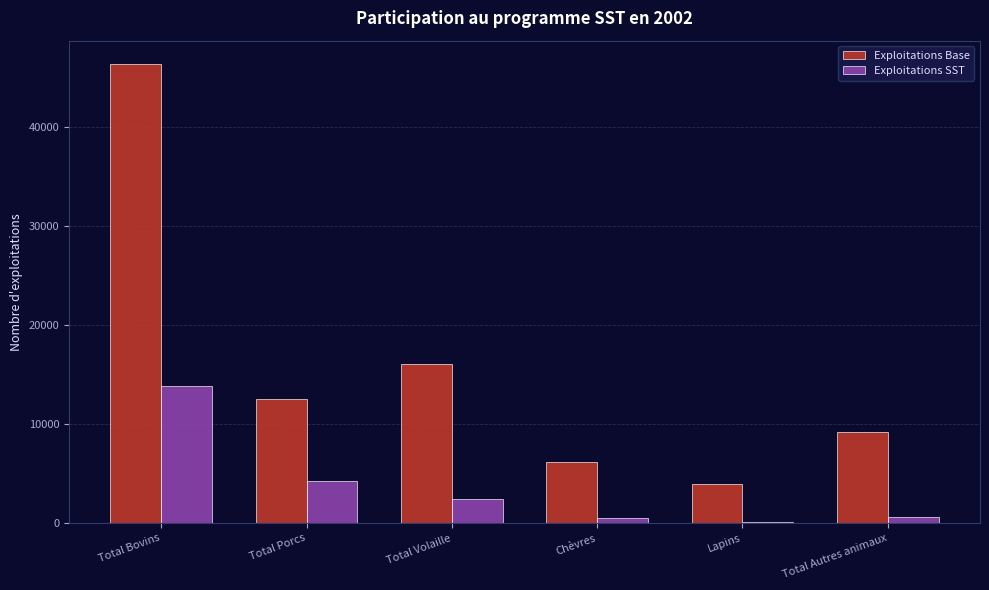

What is the maximum value for Exploitations Base?

46387